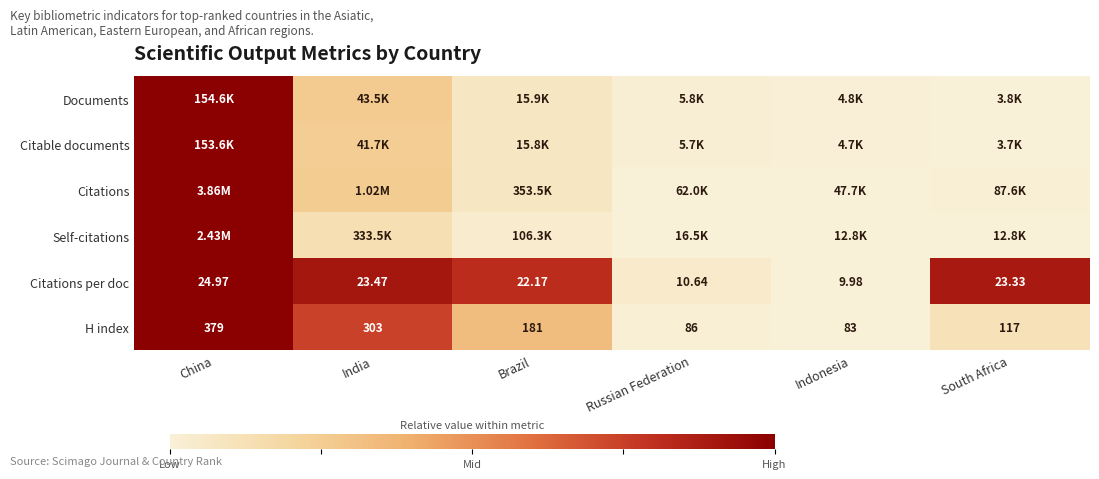

Where does the H index series first go above 181?

China